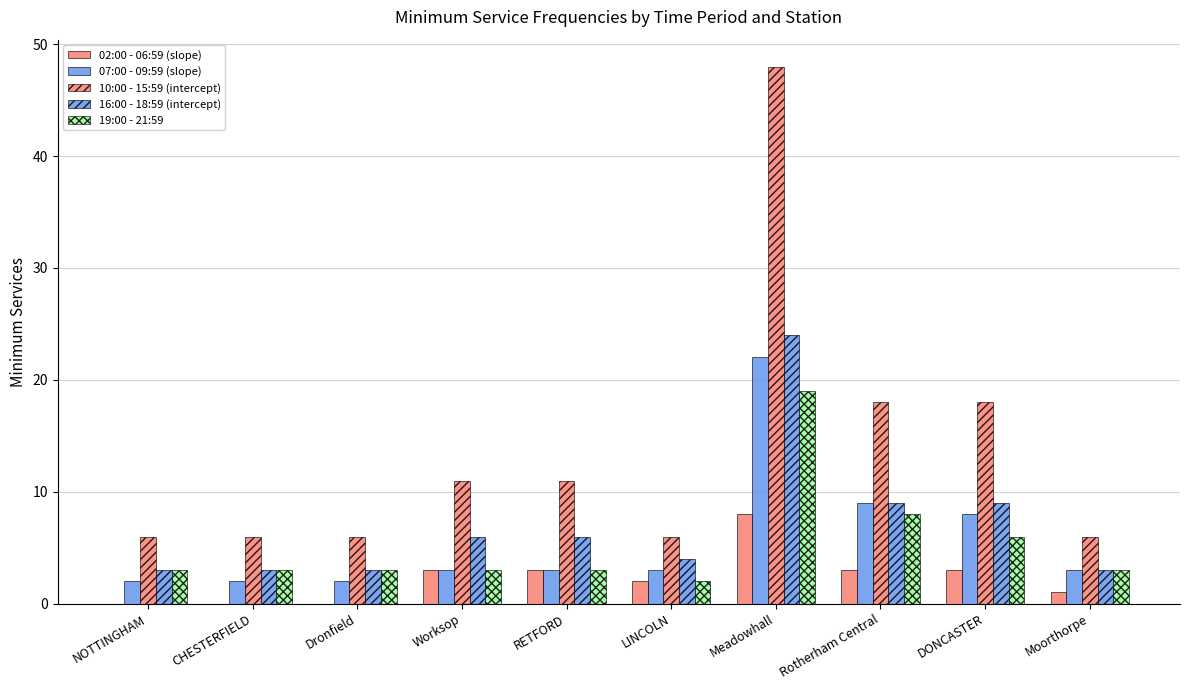

How many groups of bars are there?

10